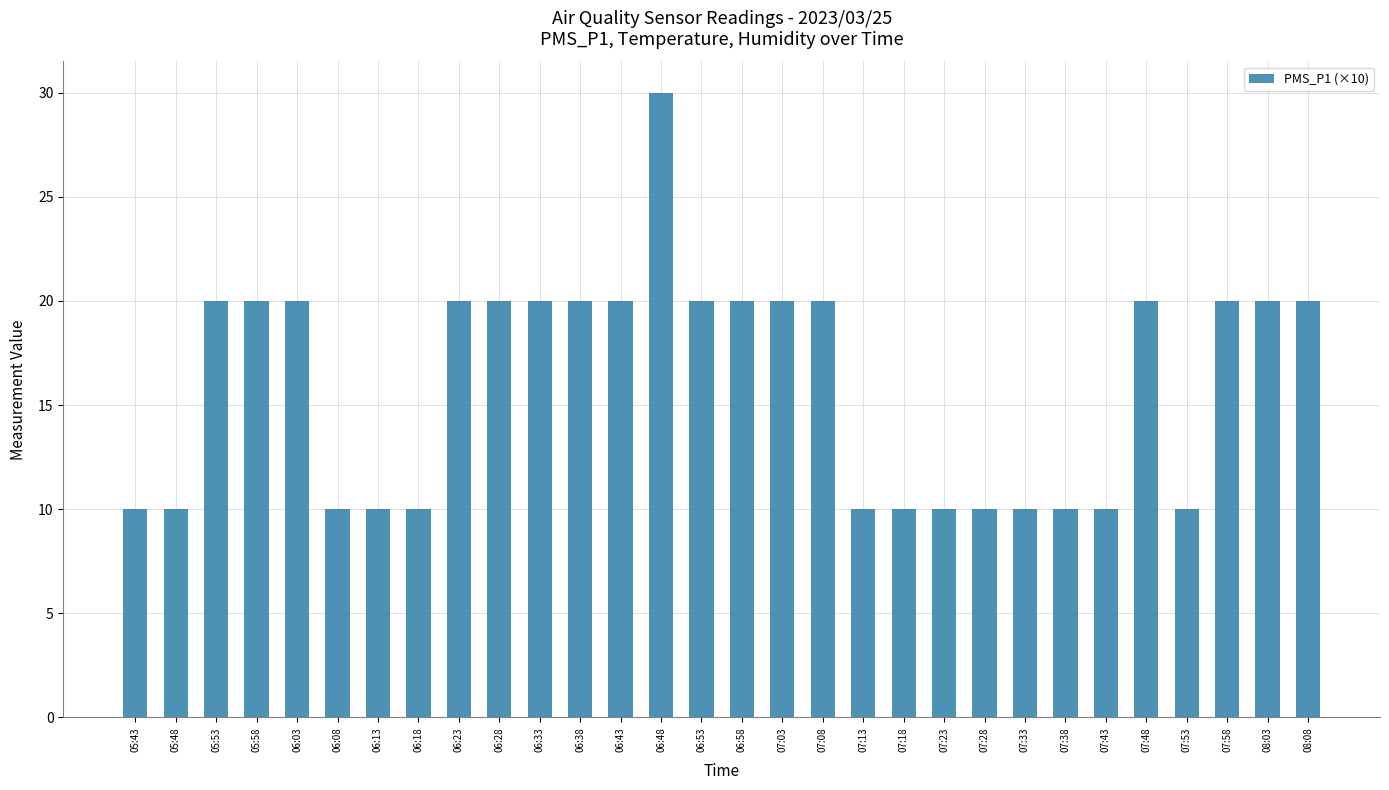

What is the maximum value shown in the chart?

30